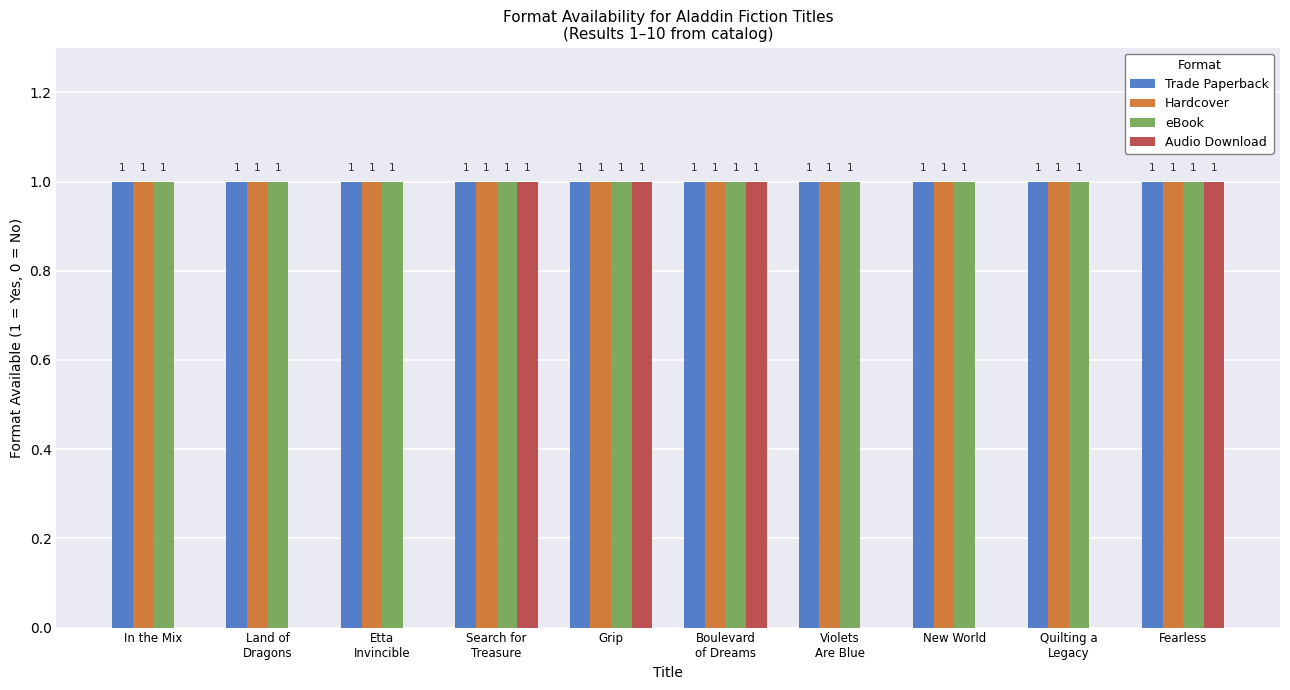

What is the total value across all series at Grip?

4